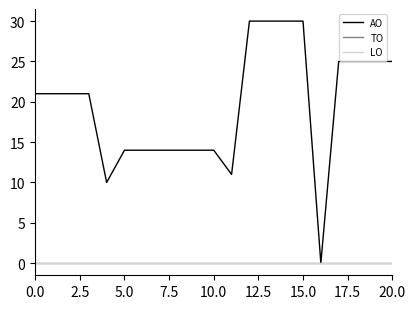

What is the label of the 11th point from the left?

10